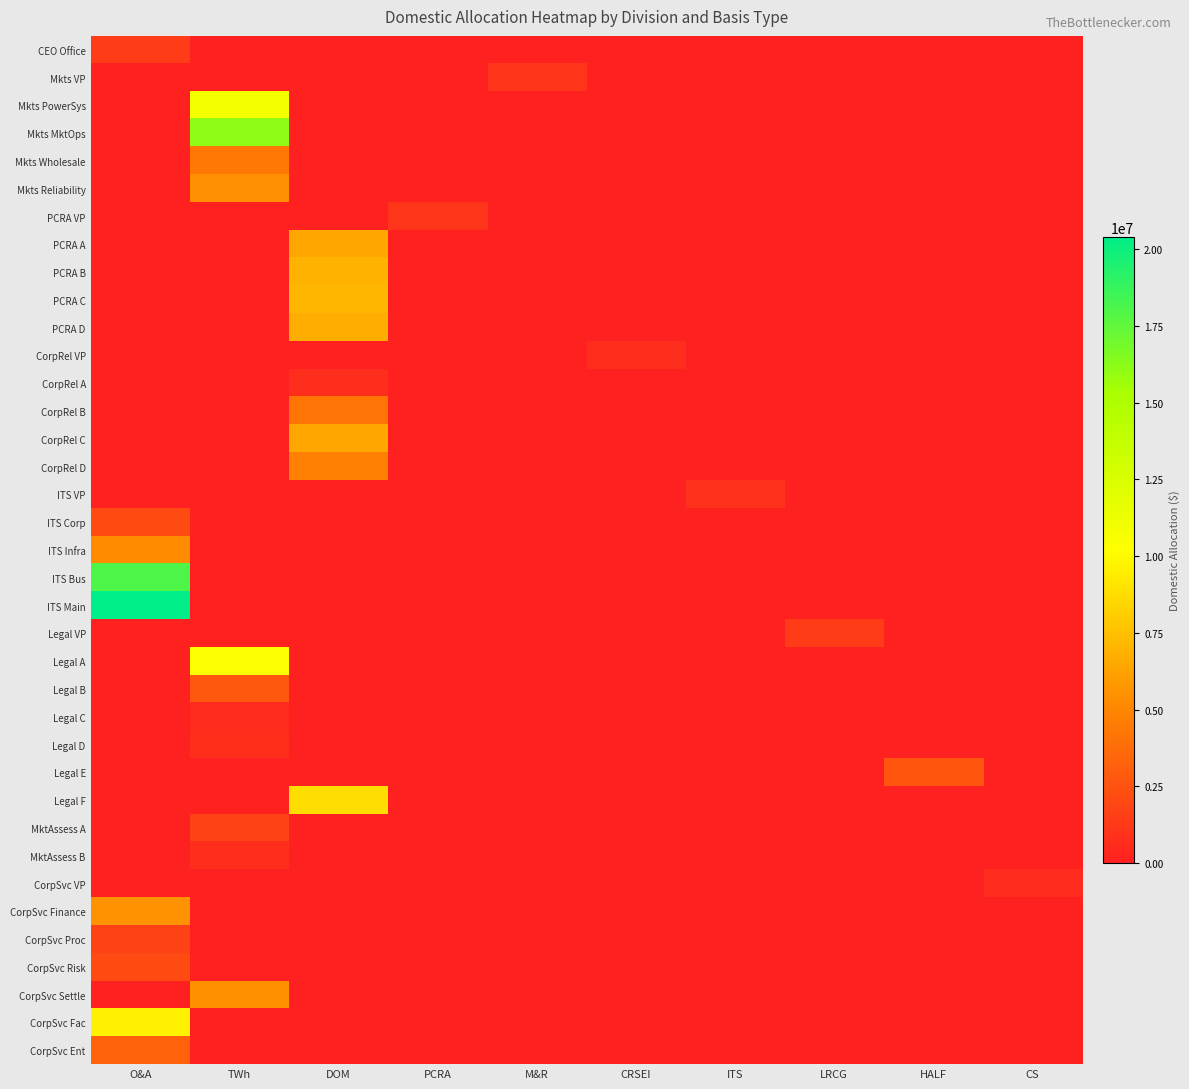

At O&A, list the series in order from smallest to largest.

Mkts VP, Mkts PowerSys, Mkts MktOps, Mkts Wholesale, Mkts Reliability, PCRA VP, PCRA A, PCRA B, PCRA C, PCRA D, CorpRel VP, CorpRel A, CorpRel B, CorpRel C, CorpRel D, ITS VP, Legal VP, Legal A, Legal B, Legal C, Legal D, Legal E, Legal F, MktAssess A, MktAssess B, CorpSvc VP, CorpSvc Settle, CEO Office, CorpSvc Proc, ITS Corp, CorpSvc Risk, CorpSvc Ent, ITS Infra, CorpSvc Finance, CorpSvc Fac, ITS Bus, ITS Main